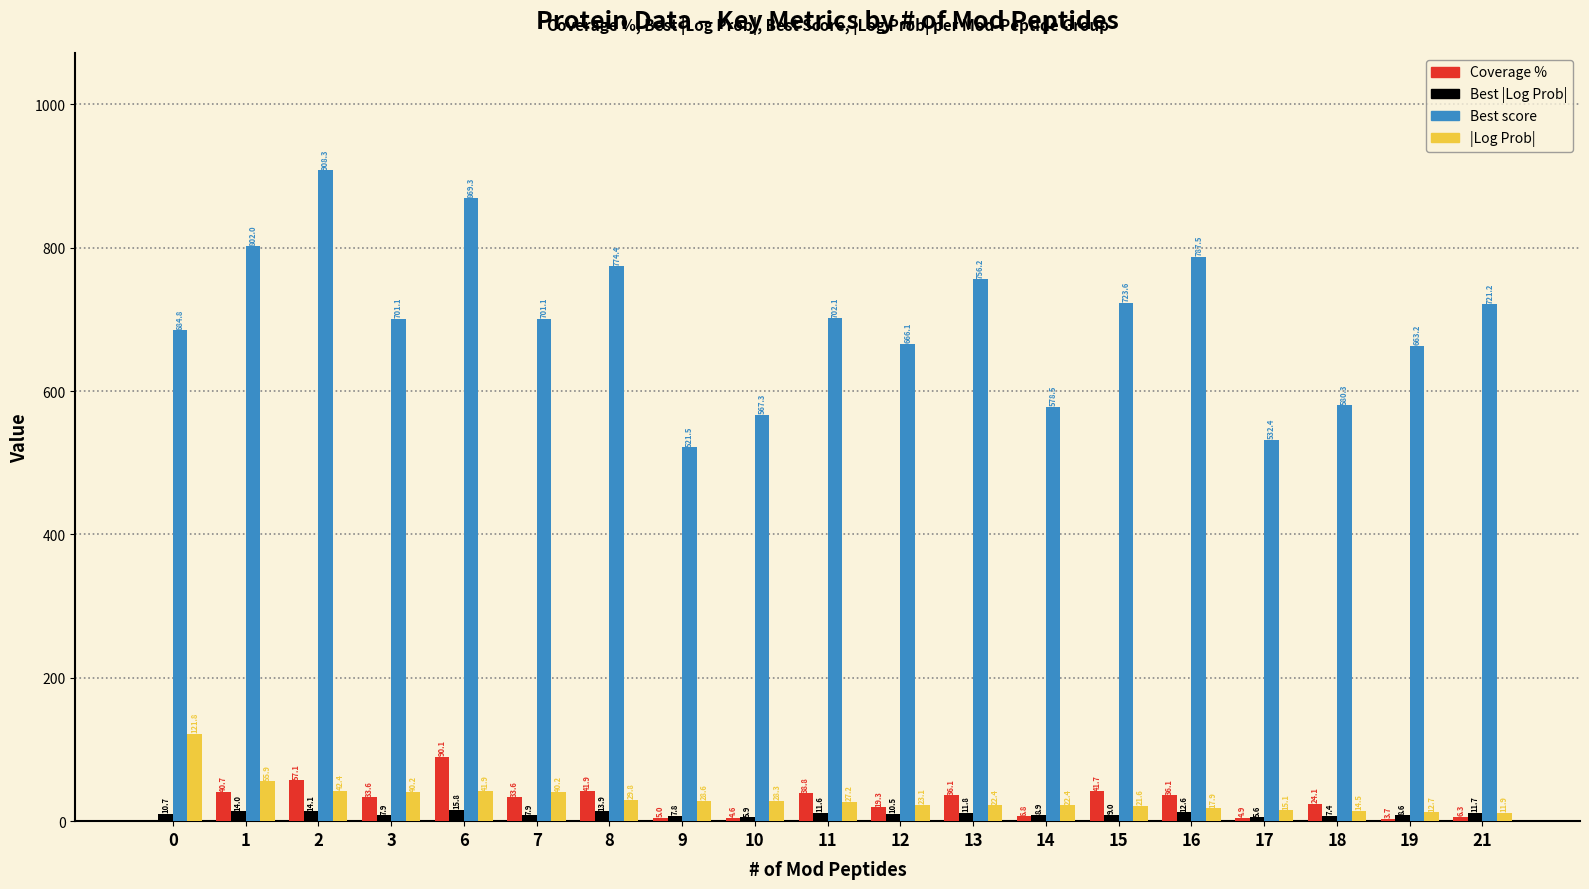

Which category has the highest value in the Best score series?

2